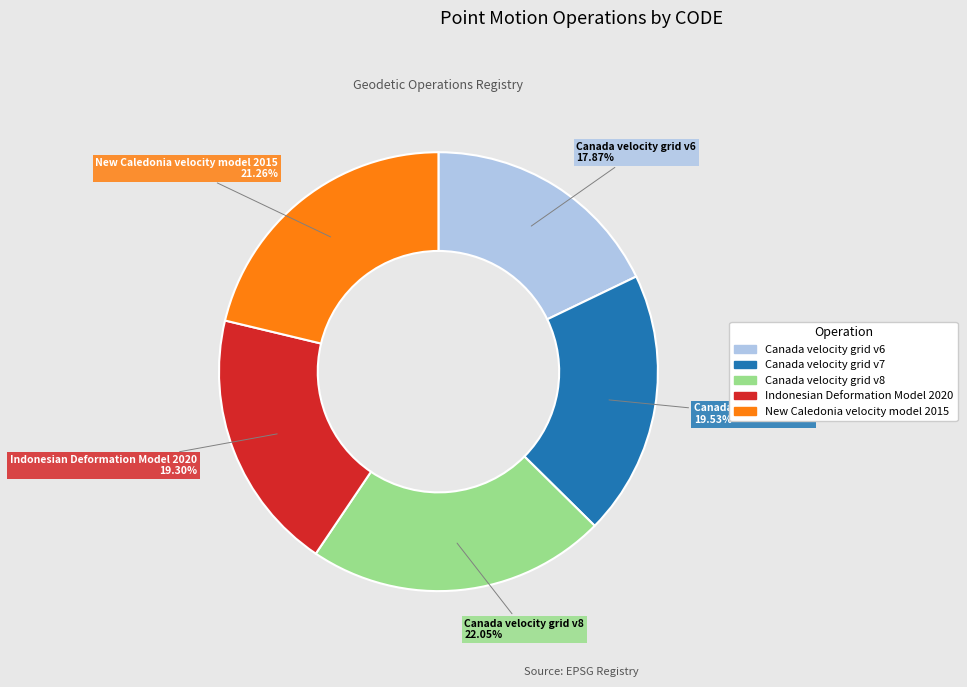

To the nearest percent, what is the average slice percentage?

20%